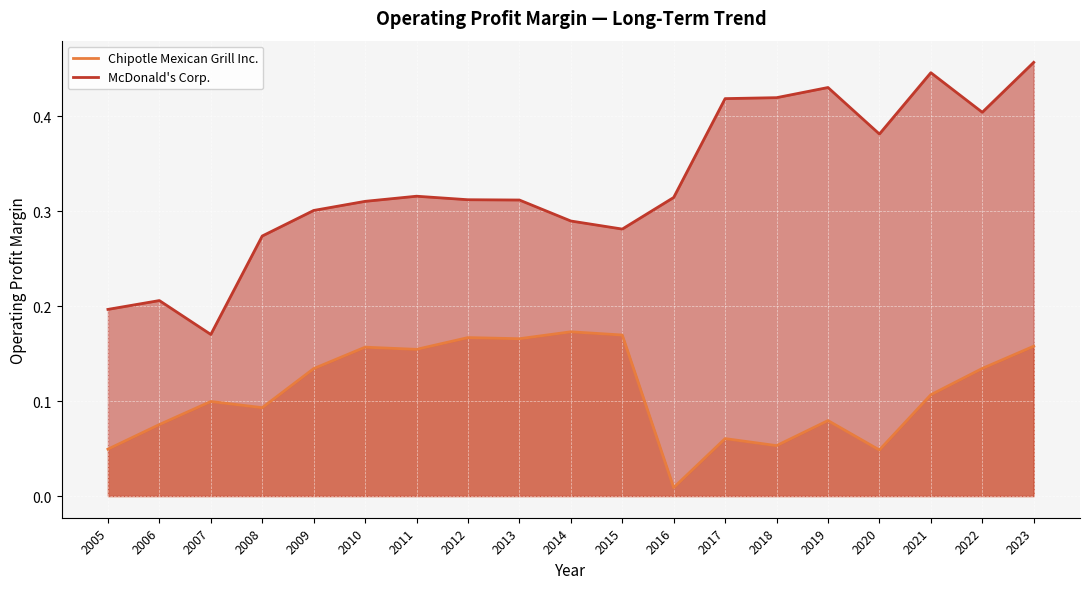

Reading left to right, what are all the values shown in this chart?

Chipotle Mexican Grill Inc.: 0.0	0.1	0.1	0.1	0.1	0.2	0.2	0.2	0.2	0.2	0.2	0.0	0.1	0.1	0.1	0.0	0.1	0.1	0.2
McDonald's Corp.: 0.2	0.2	0.2	0.3	0.3	0.3	0.3	0.3	0.3	0.3	0.3	0.3	0.4	0.4	0.4	0.4	0.4	0.4	0.5